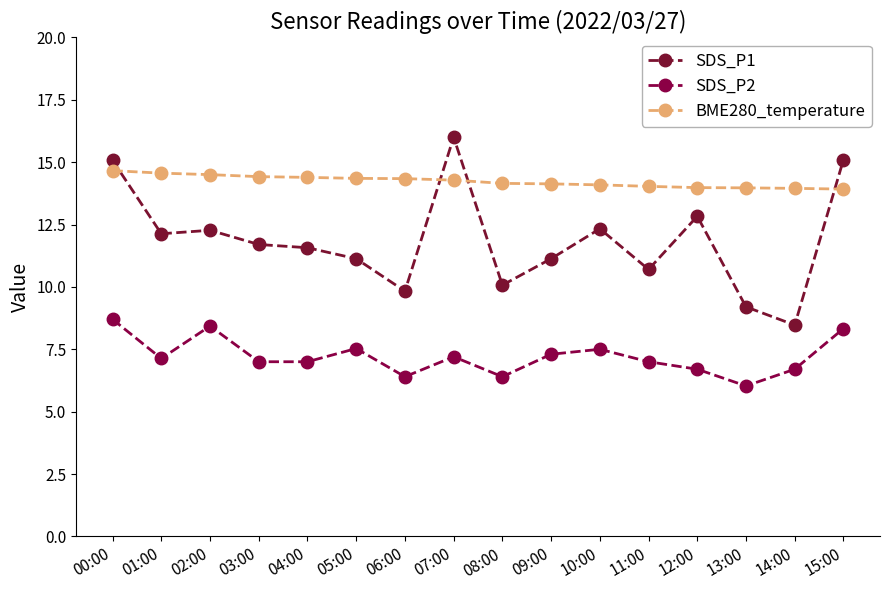

At 06:00, list the series in order from largest to smallest.

BME280_temperature, SDS_P1, SDS_P2